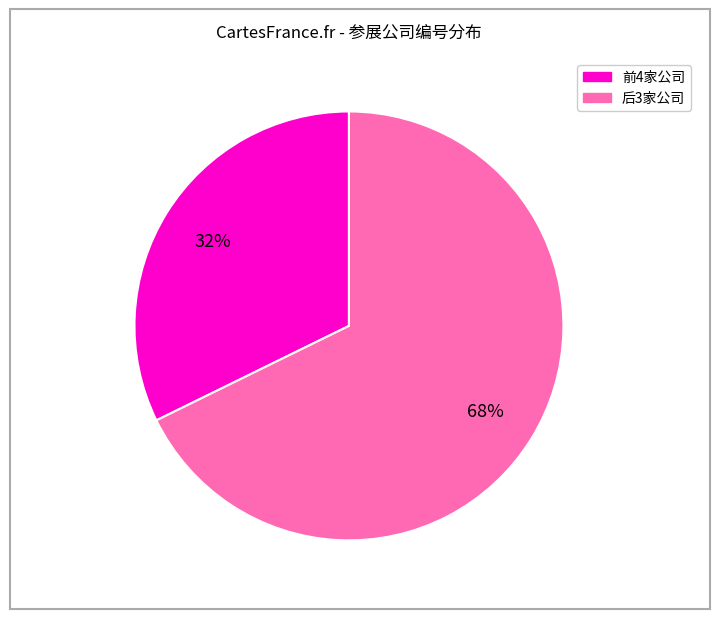

Is there any slice that represents more than half of the pie?

Yes